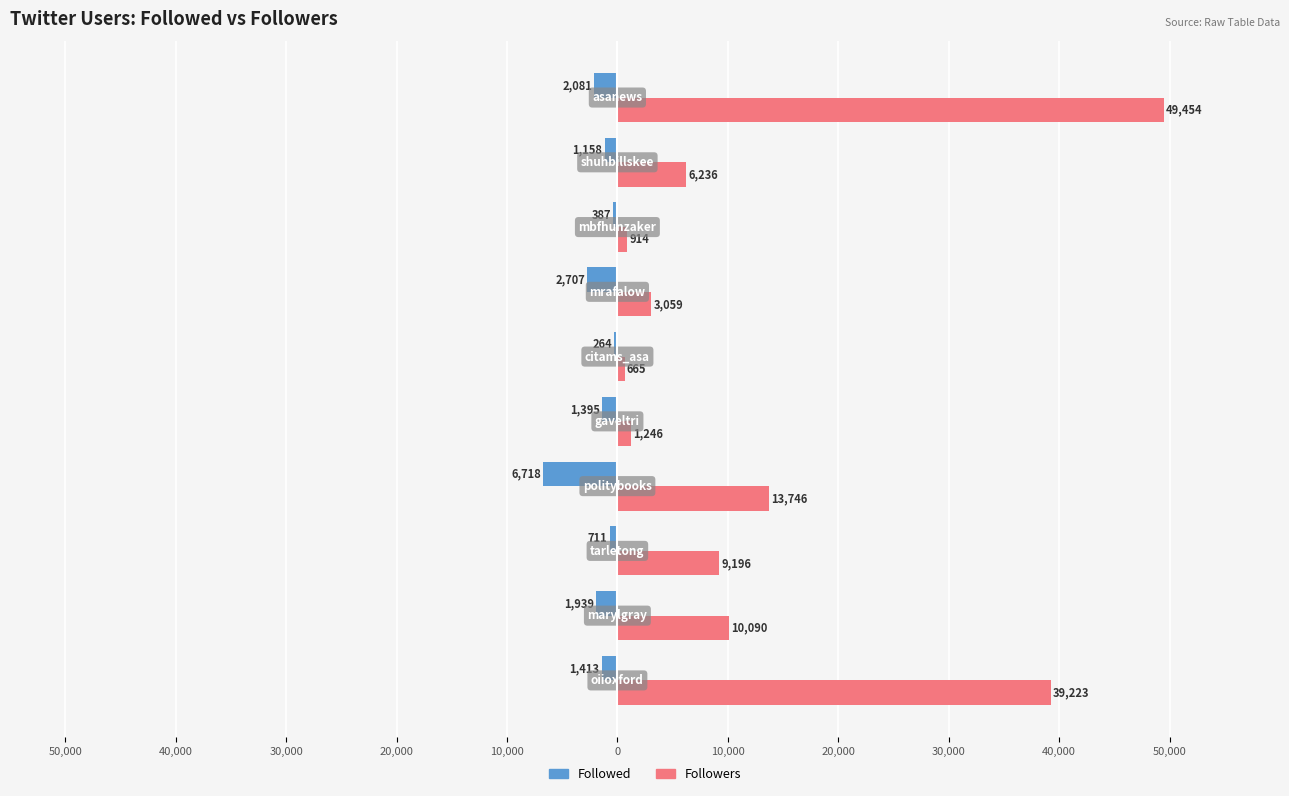

What is the greatest value displayed?

49454